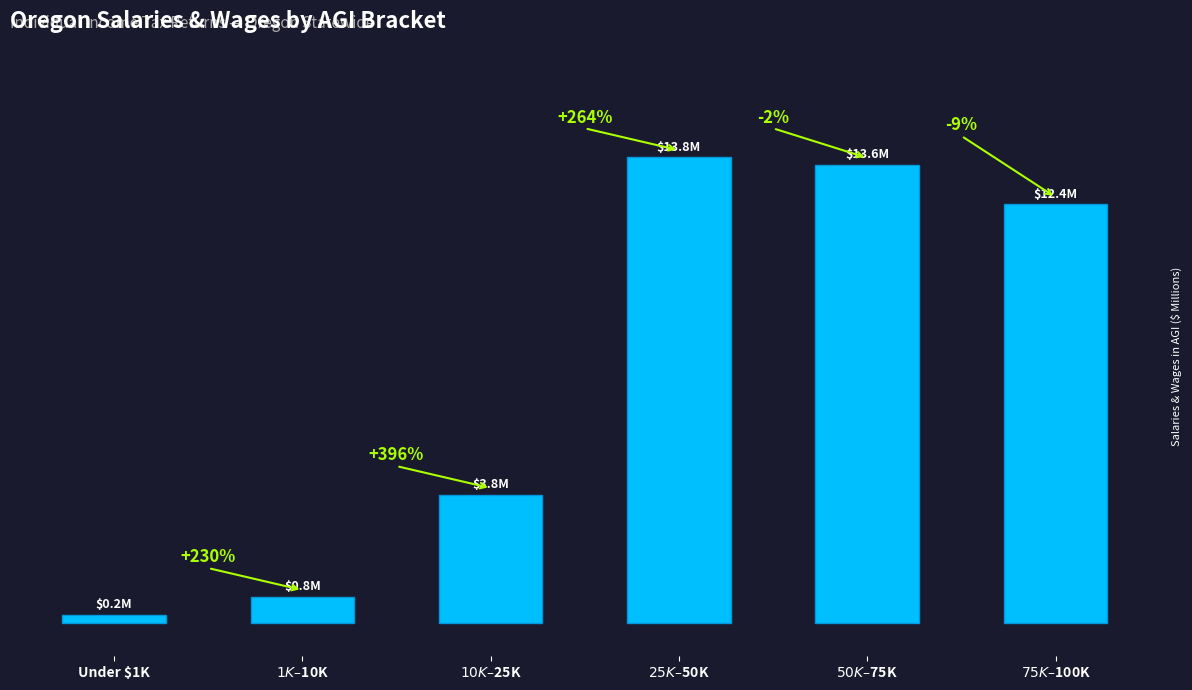

Does the chart contain any negative values?

No